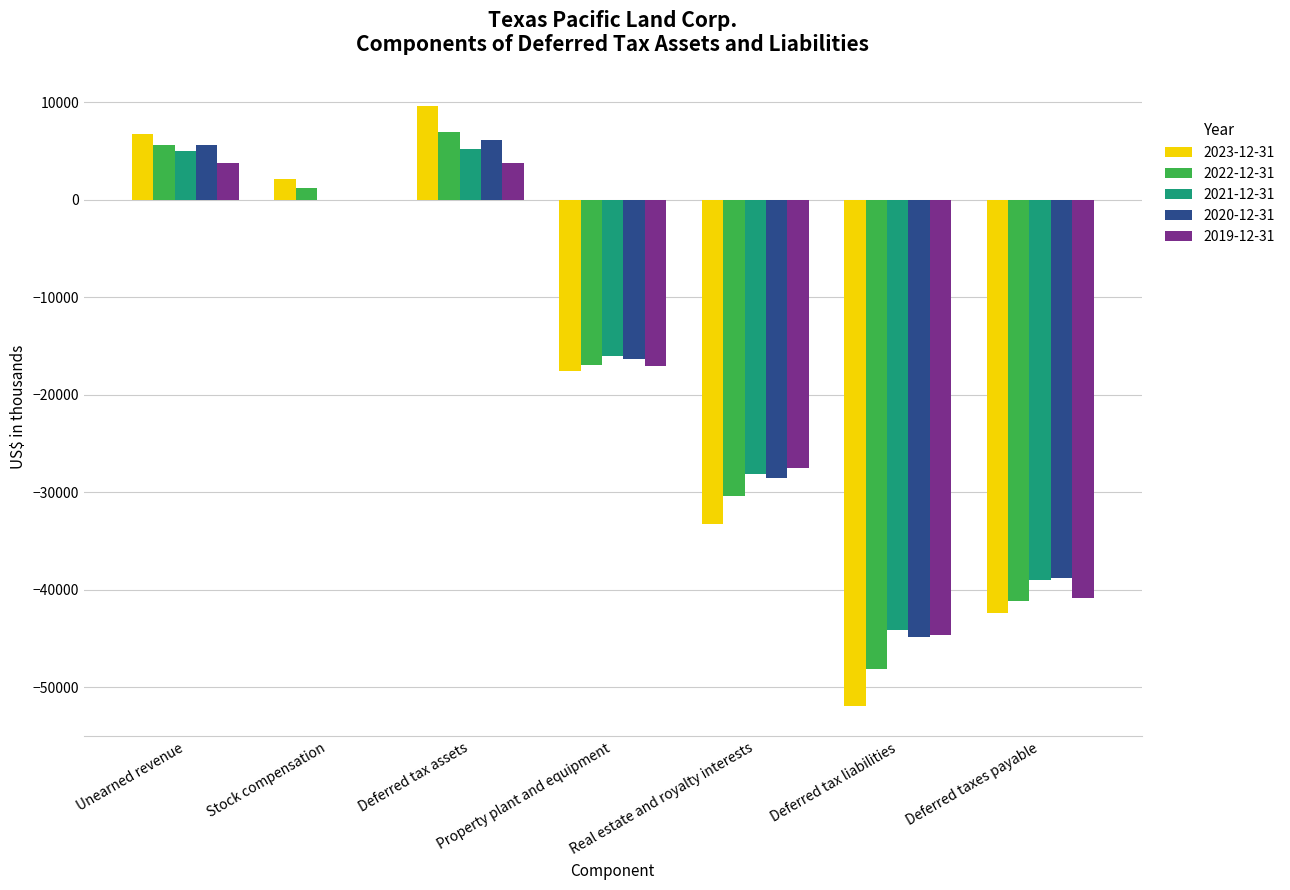

Is it true that 2019-12-31 equals -40827 at Deferred taxes payable?

True